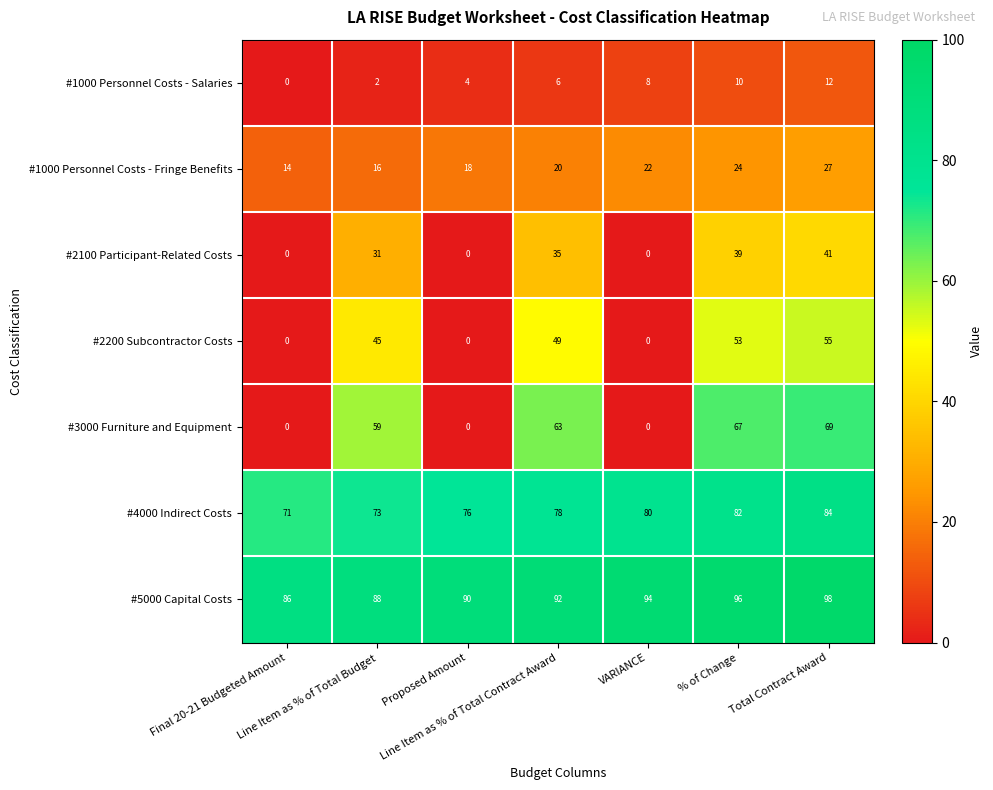

How many #5000 Capital Costs values are between 88 and 96?

5